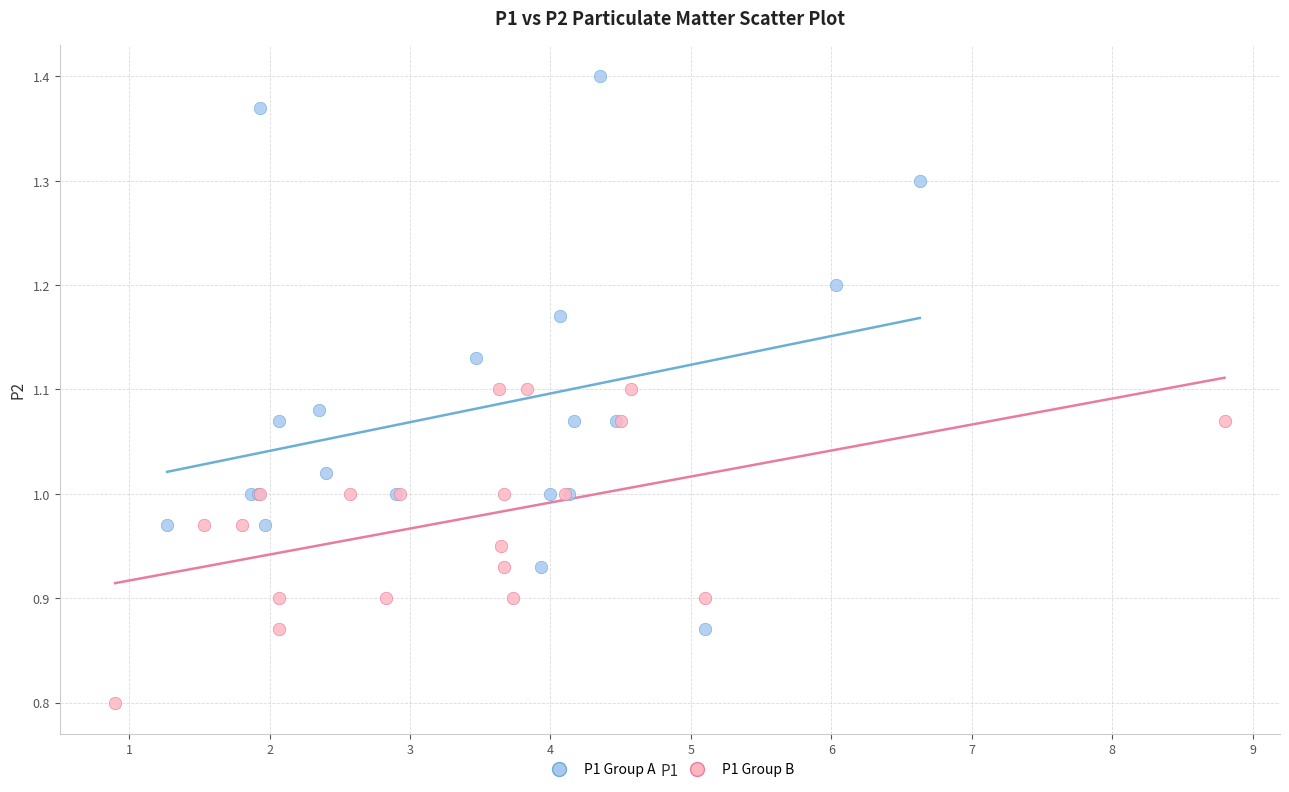

What are all the series names shown in the legend?

P1 Group A, P1 Group B